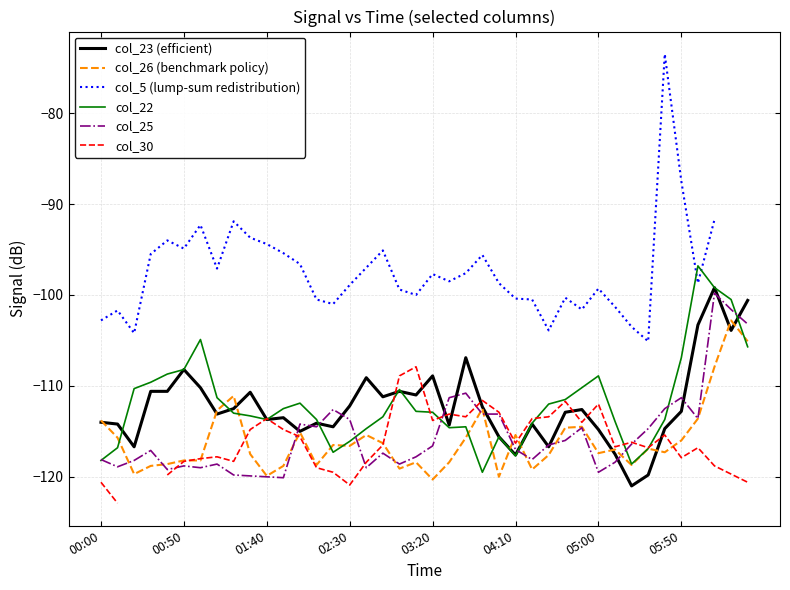

What is the maximum value for col_22?

-96.8